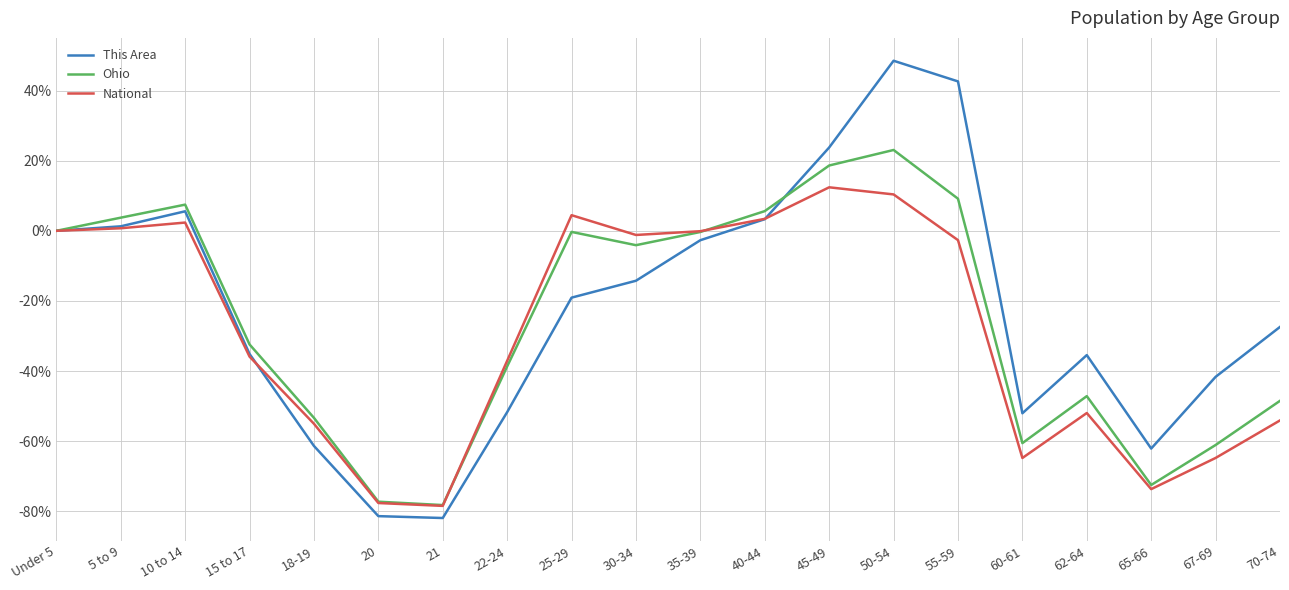

How many categories are shown in the chart?

20